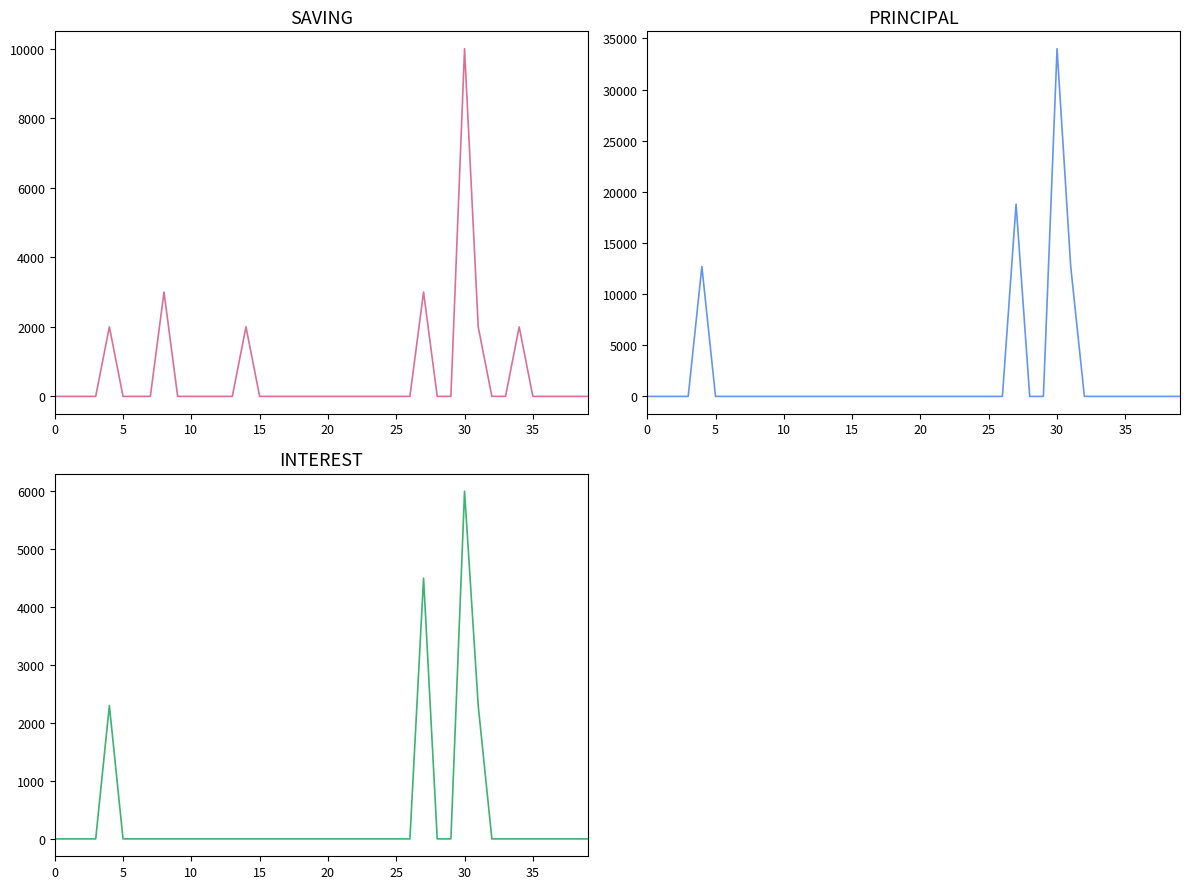

How many distinct data groups are displayed?

3